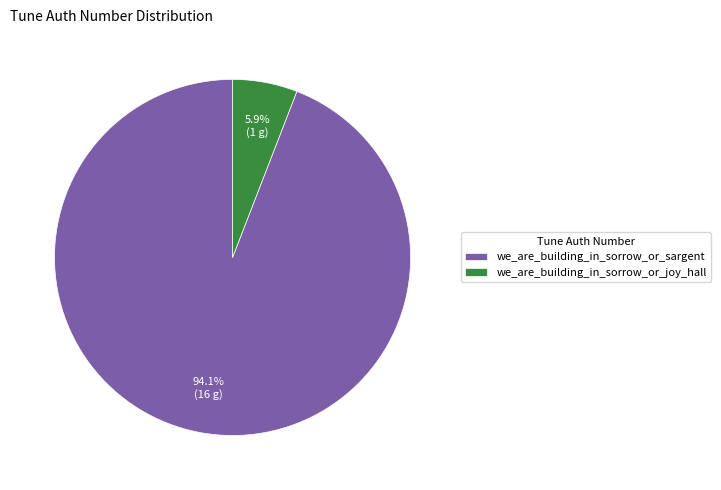

Combined, what portion of the pie is we_are_building_in_sorrow_or_joy_hall and we_are_building_in_sorrow_or_sargent?

100.0%